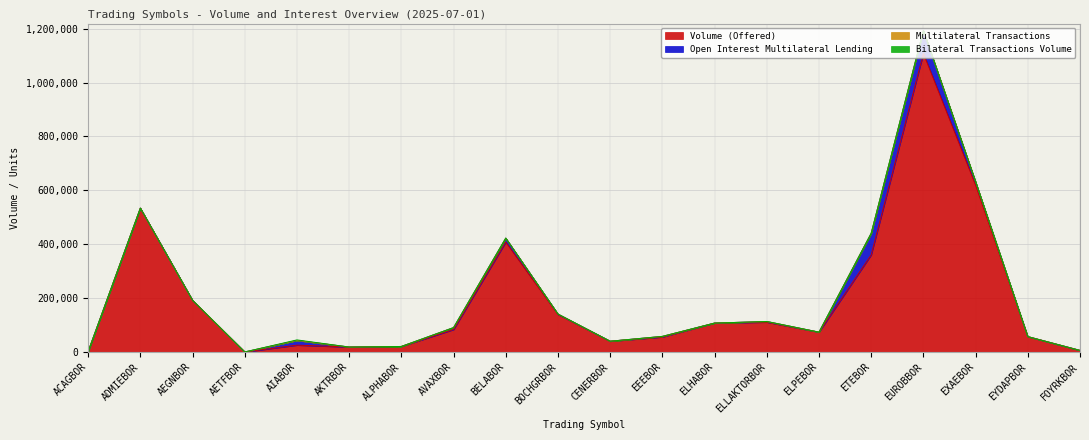

Reading right to left, extract all data points from this chart.

Volume (Offered): FOYRKBOR=5694	EYDAPBOR=56914	EXAEBOR=619239	EUROBBOR=1108272	ETEBOR=360491	ELPEBOR=73482	ELLAKTORBOR=110600	ELHABOR=107190	EEEBOR=55510	CENERBOR=39829	BOCHGRBOR=138927	BELABOR=407746	AVAXBOR=83373	ALPHABOR=20357	AKTRBOR=18219	AIABOR=25301	AETFBOR=0	AEGNBOR=191772	ADMIEBOR=533935	ACAGBOR=1519
Open Interest Multilateral Lending: FOYRKBOR=0	EYDAPBOR=0	EXAEBOR=12580	EUROBBOR=85000	ETEBOR=80000	ELPEBOR=0	ELLAKTORBOR=2500	ELHABOR=0	EEEBOR=2244	CENERBOR=0	BOCHGRBOR=1756	BELABOR=14800	AVAXBOR=7000	ALPHABOR=0	AKTRBOR=0	AIABOR=17500	AETFBOR=0	AEGNBOR=0	ADMIEBOR=0	ACAGBOR=0
Multilateral Transactions: FOYRKBOR=0	EYDAPBOR=0	EXAEBOR=0	EUROBBOR=0	ETEBOR=0	ELPEBOR=0	ELLAKTORBOR=0	ELHABOR=0	EEEBOR=0	CENERBOR=0	BOCHGRBOR=0	BELABOR=0	AVAXBOR=0	ALPHABOR=0	AKTRBOR=0	AIABOR=0	AETFBOR=0	AEGNBOR=0	ADMIEBOR=0	ACAGBOR=0
Bilateral Transactions Volume: FOYRKBOR=0	EYDAPBOR=0	EXAEBOR=0	EUROBBOR=0	ETEBOR=0	ELPEBOR=0	ELLAKTORBOR=0	ELHABOR=0	EEEBOR=0	CENERBOR=0	BOCHGRBOR=0	BELABOR=0	AVAXBOR=0	ALPHABOR=0	AKTRBOR=0	AIABOR=2000	AETFBOR=0	AEGNBOR=0	ADMIEBOR=0	ACAGBOR=0